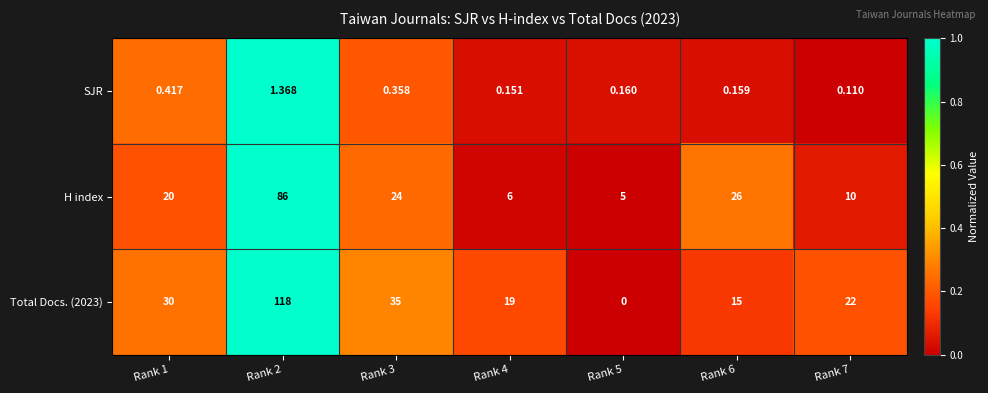

At how many categories does at least one series exceed 0?

7